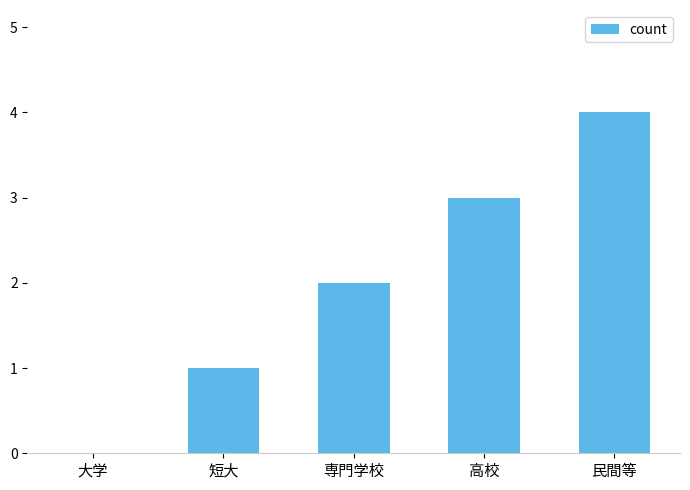

The chart shows a value of 3 at 専門学校. True or false?

False